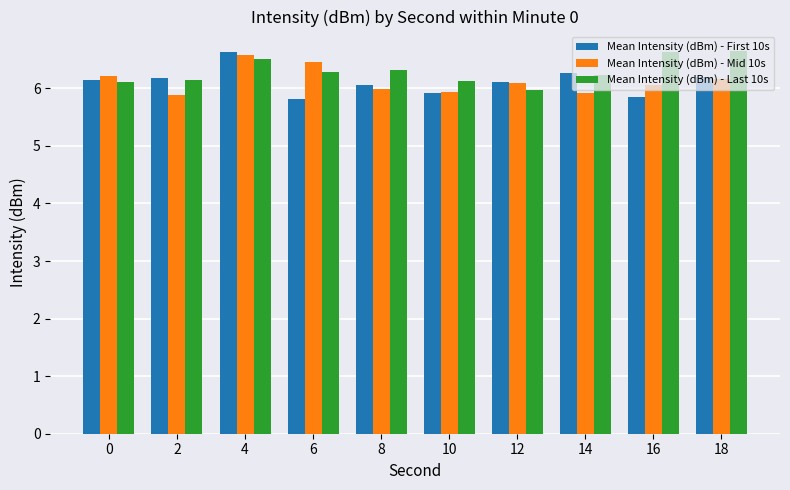

What is the sum of the Mean Intensity (dBm) - Mid 10s values at 10 and 6?

12.4